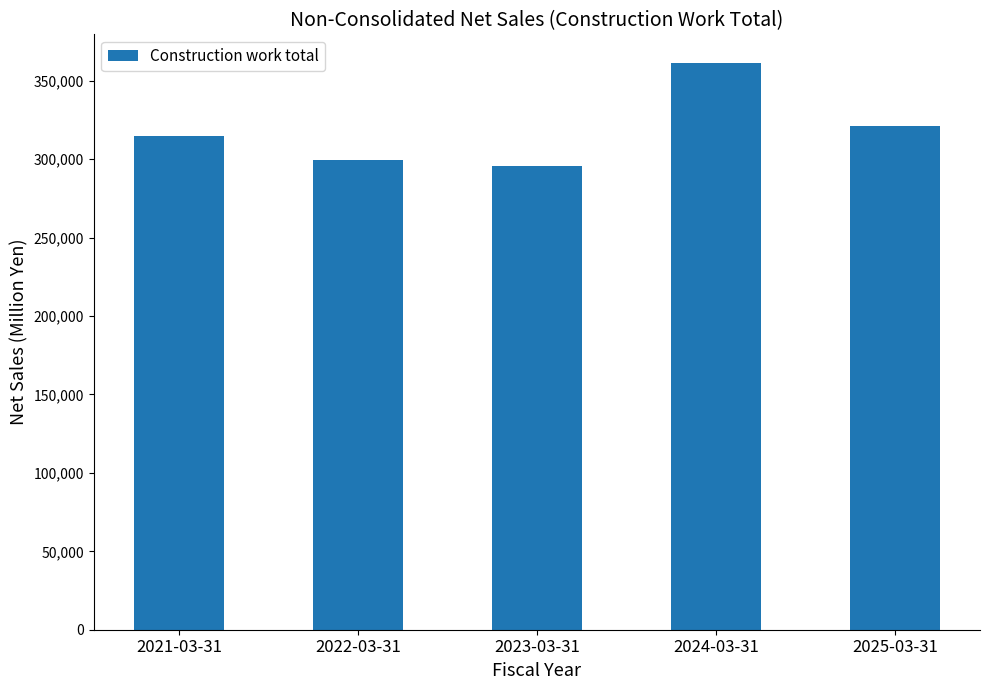

Reading left to right, what are all the values shown in this chart?

2021-03-31=314720	2022-03-31=299681	2023-03-31=295642	2024-03-31=361558	2025-03-31=321293